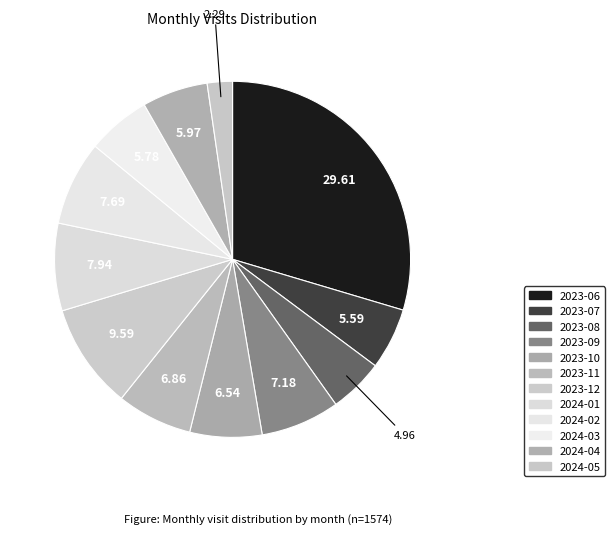

How many slices are in this pie chart?

12